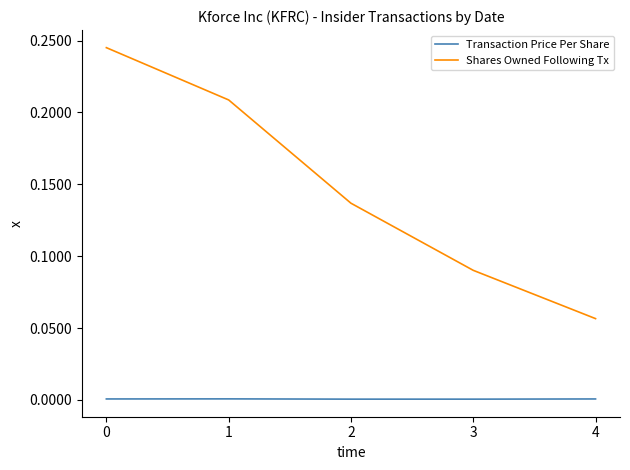

Between 0 and 2, which series saw the biggest shift?

Shares Owned Following Tx